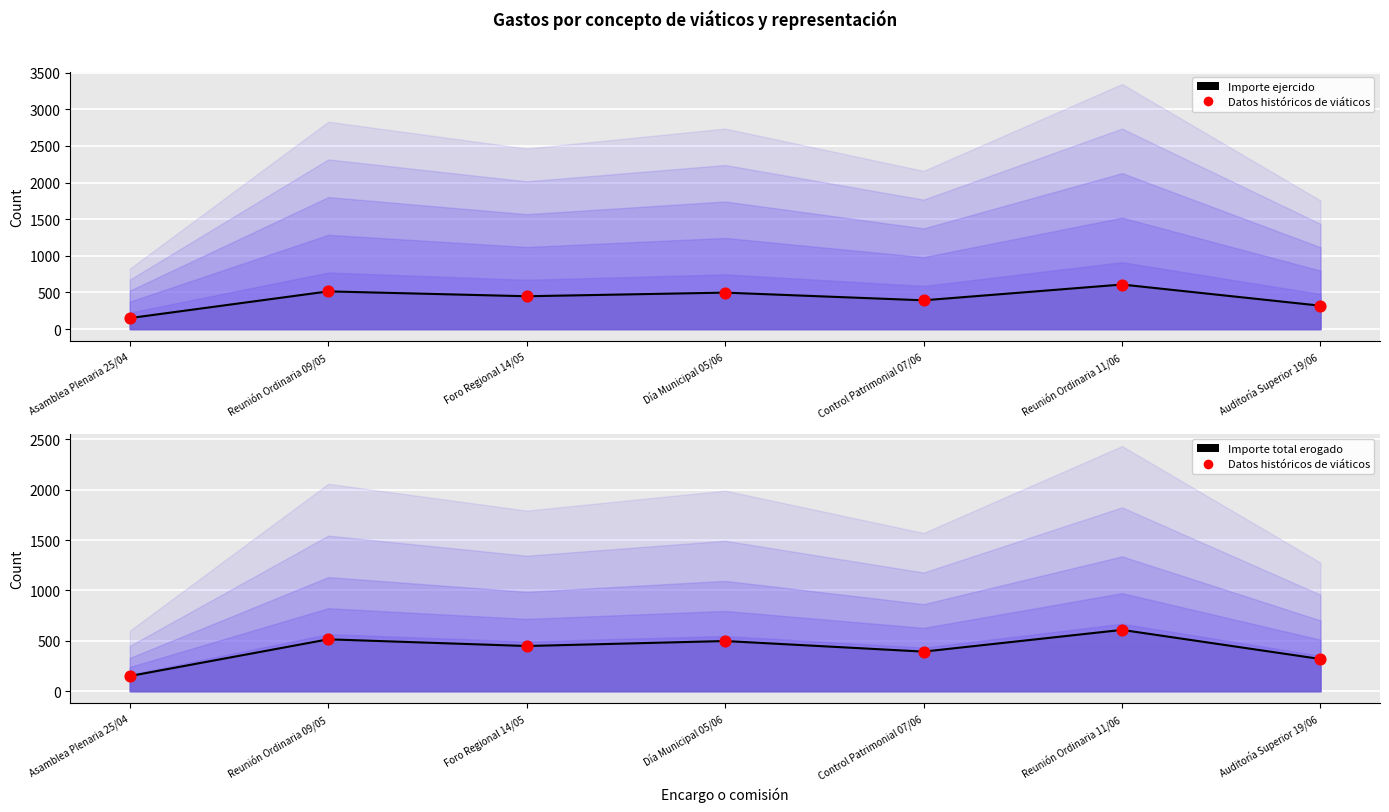

At which category is the sum across all series the highest?

Reunión Ordinaria 11/06